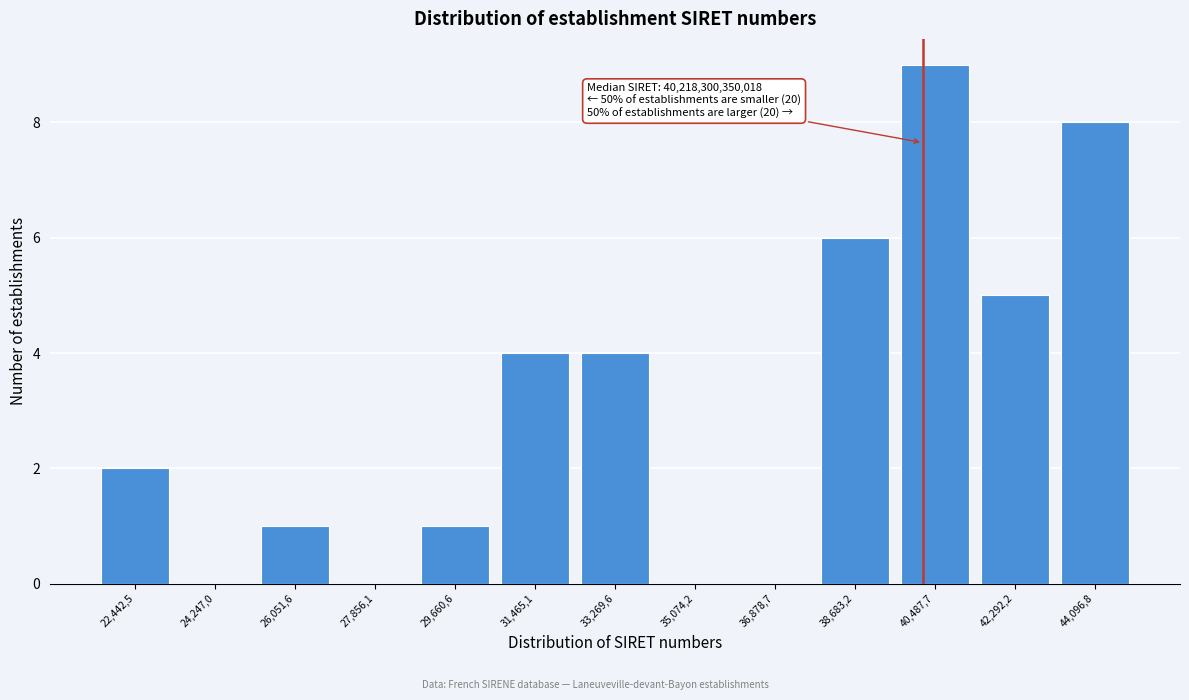

Reading left to right, transcribe all the data shown in this chart.

22,442,5=2	24,247,0=0	26,051,6=1	27,856,1=0	29,660,6=1	31,465,1=4	33,269,6=4	35,074,2=0	36,878,7=0	38,683,2=6	40,487,7=9	42,292,2=5	44,096,8=8